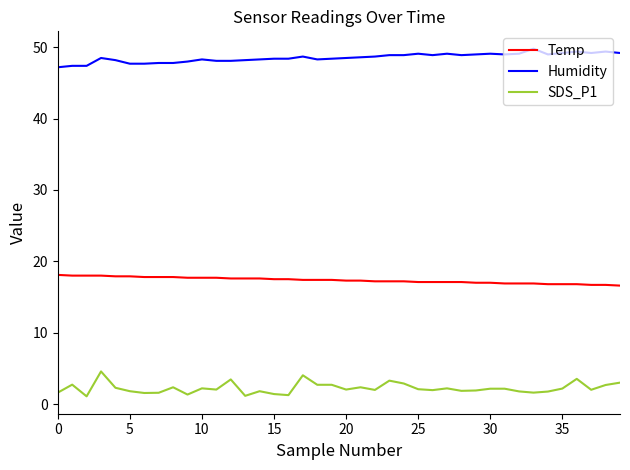

What is the highest value of the Humidity series?

49.8